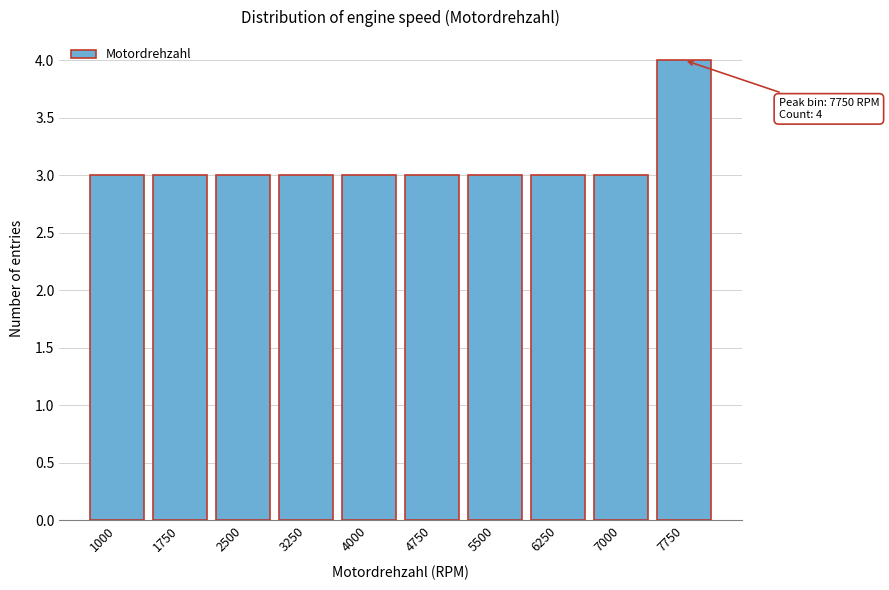

Reading left to right, what are all the values shown in this chart?

1000=3	1750=3	2500=3	3250=3	4000=3	4750=3	5500=3	6250=3	7000=3	7750=4